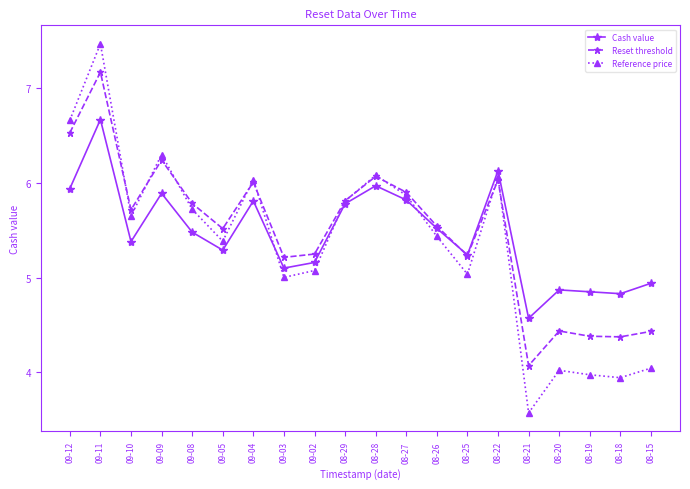

In Reference price, how many points are higher than both neighbors (excluding endpoints)?

6